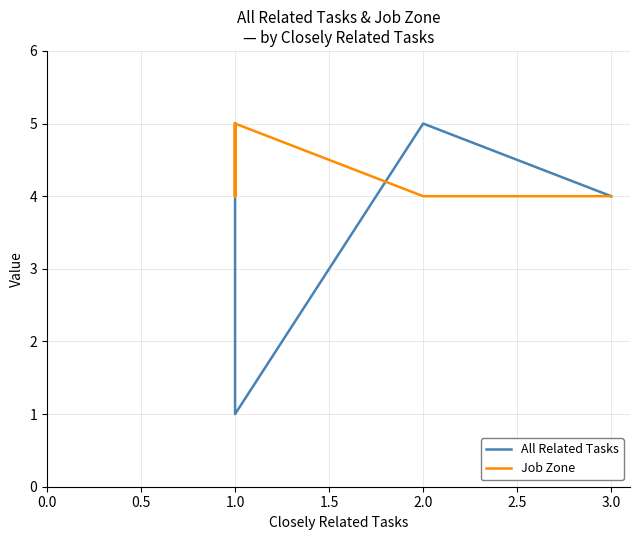

How many times do Job Zone and All Related Tasks cross each other?

1